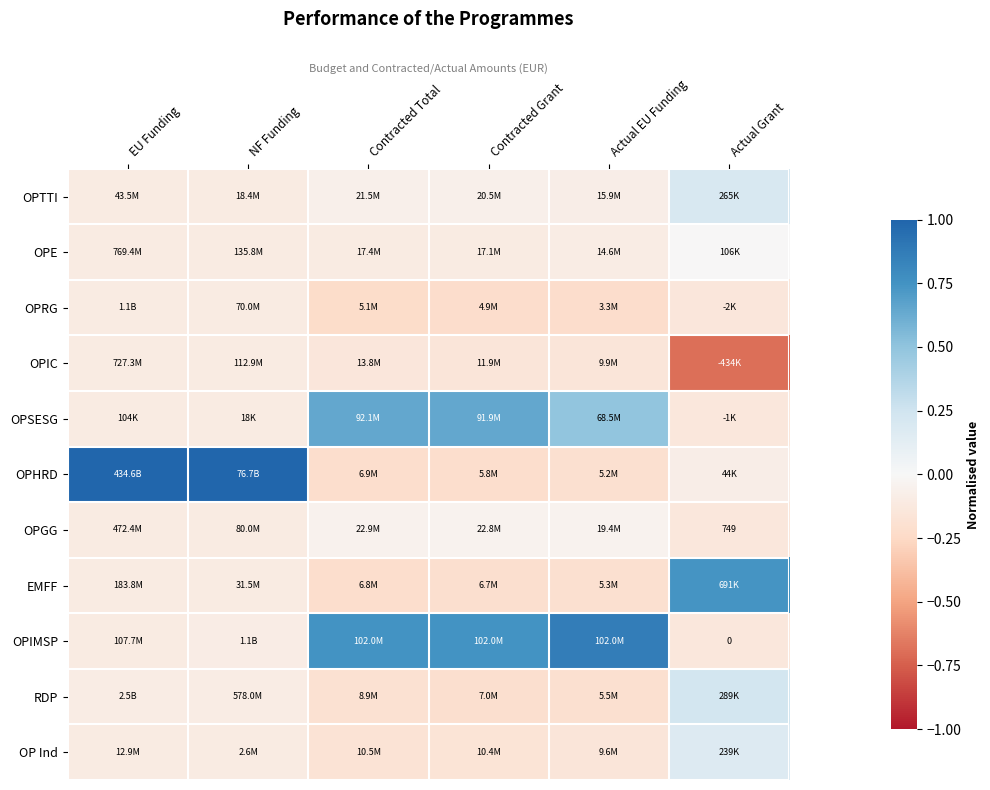

At which label does OPRG reach its minimum?

Contracted Total